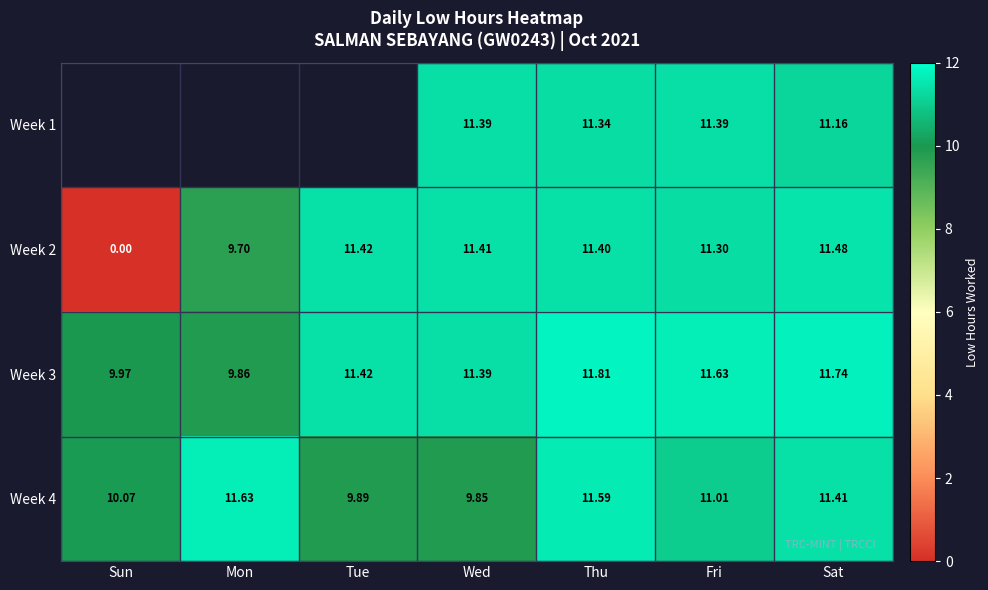

List the labels in order of Week 2 value, smallest first.

Sun, Mon, Fri, Thu, Wed, Tue, Sat